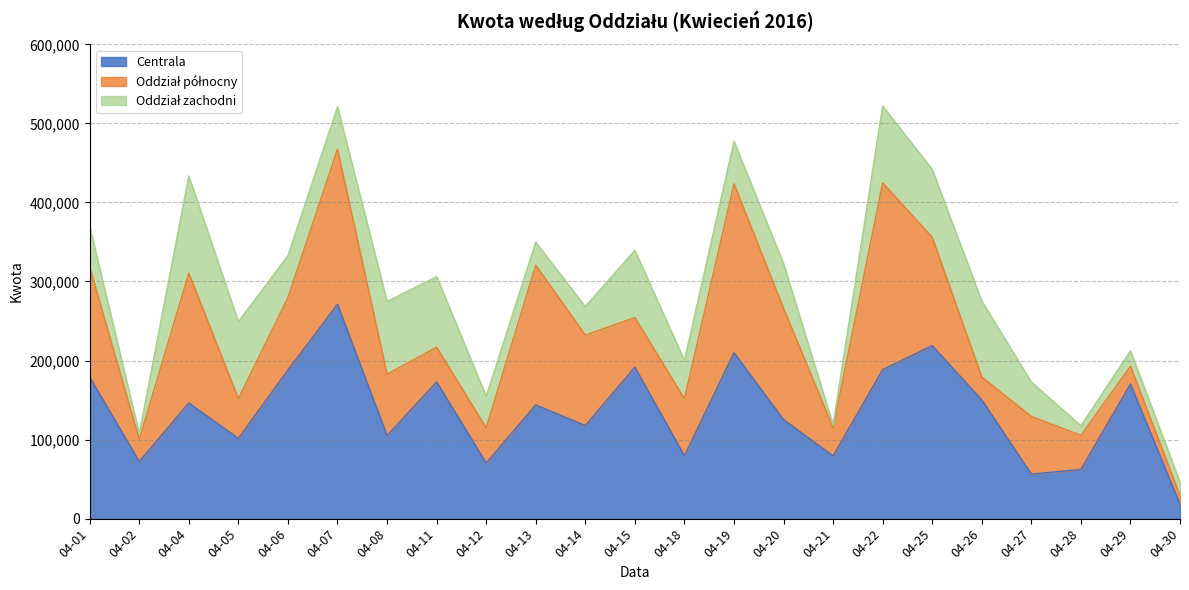

True or false: Centrala has a value of 18176 at 04-30.

True